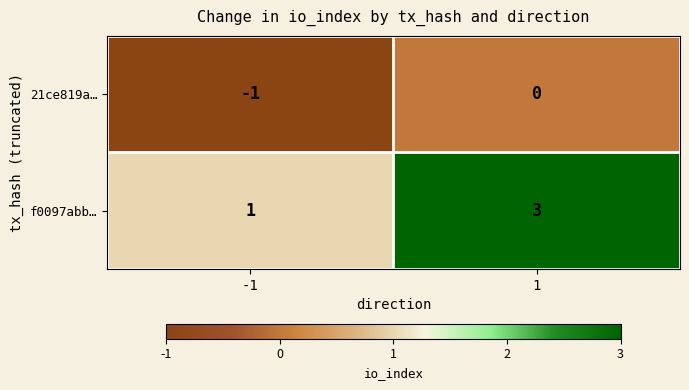

The value of f0097abb… at -1 is 1. True or false?

True